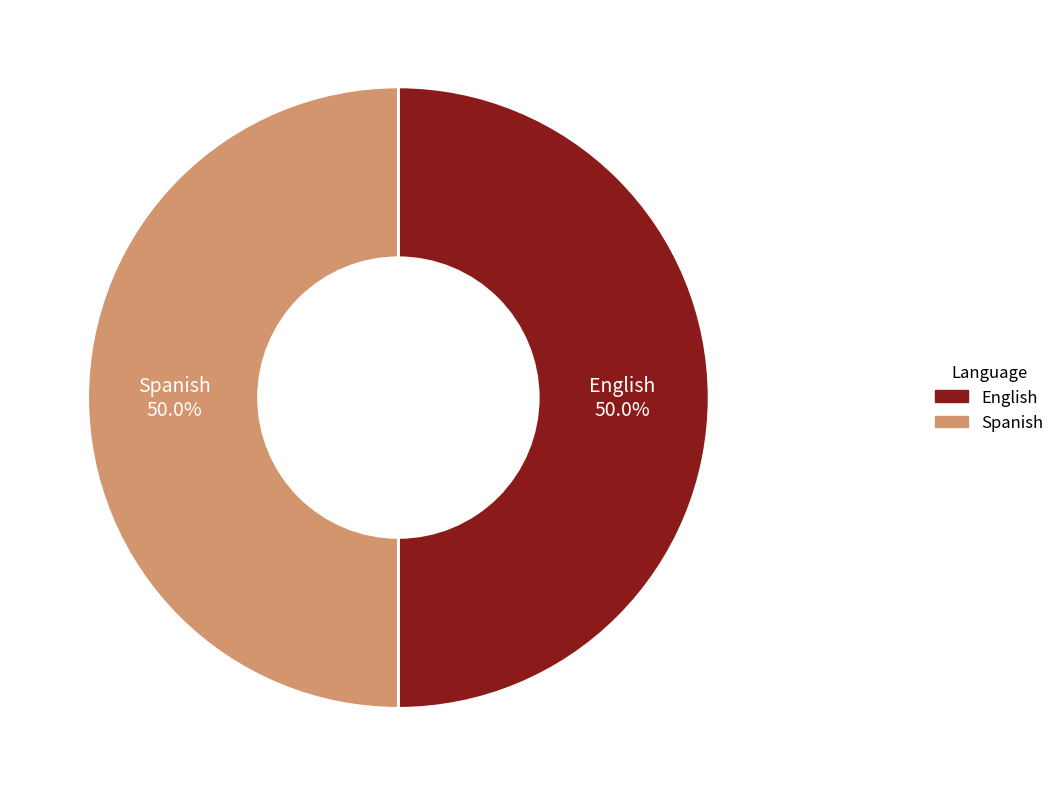

To the nearest percent, what is the average slice percentage?

50%